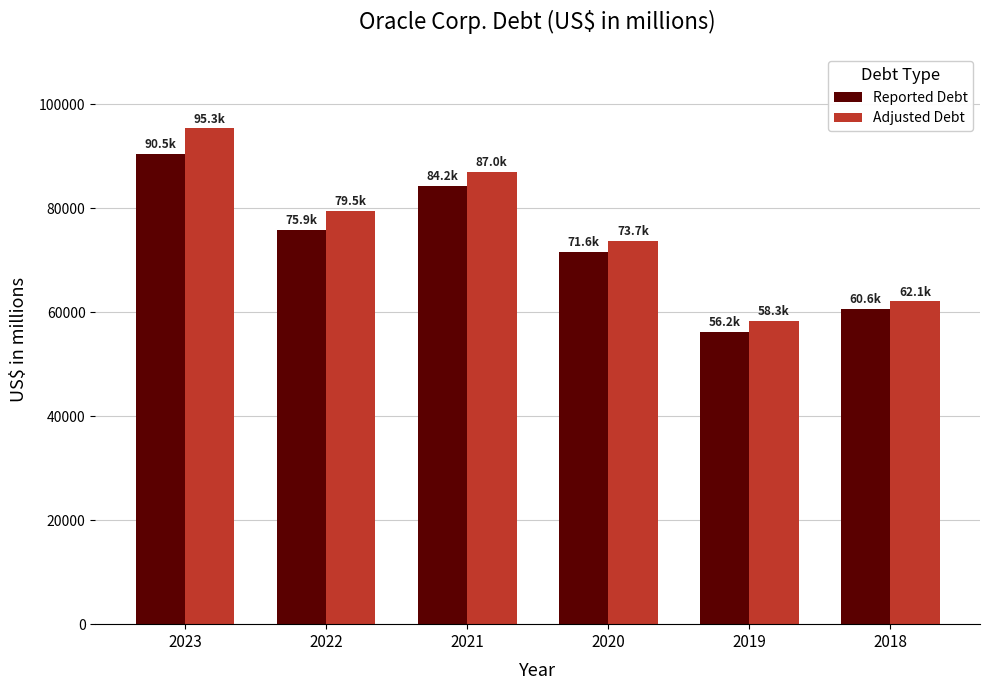

The value of Reported Debt at 2022 is 24208. True or false?

False